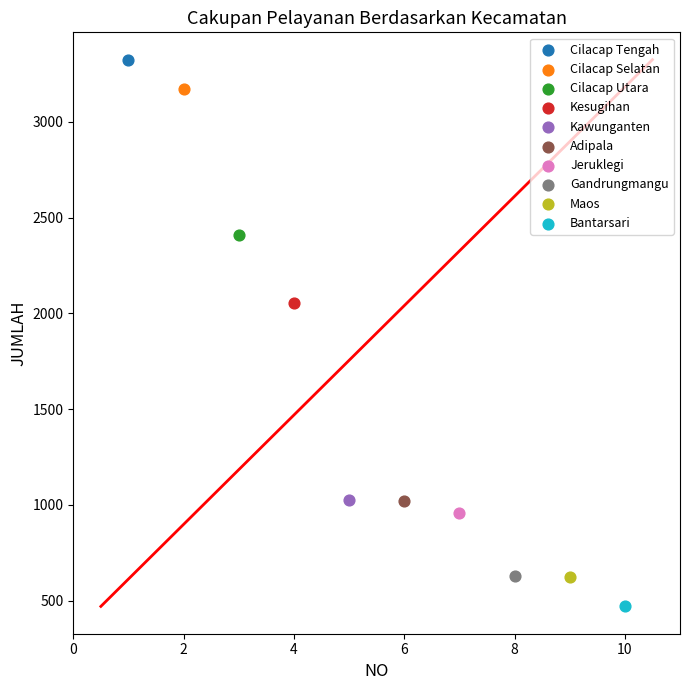

What are all the series names shown in the legend?

Cilacap Tengah, Cilacap Selatan, Cilacap Utara, Kesugihan, Kawunganten, Adipala, Jeruklegi, Gandrungmangu, Maos, Bantarsari